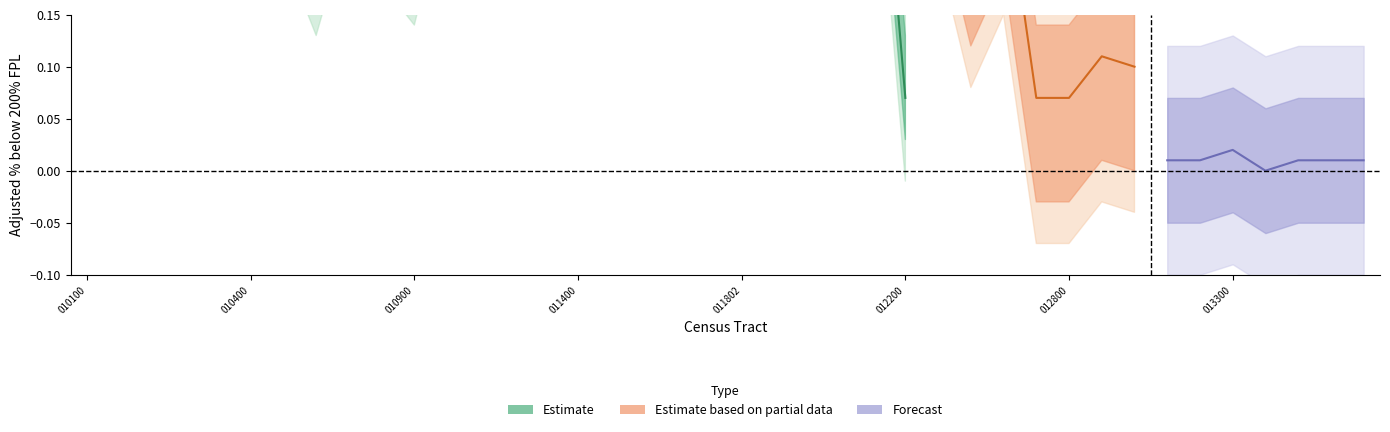

How many interior local peaks does the Estimate series have?

12